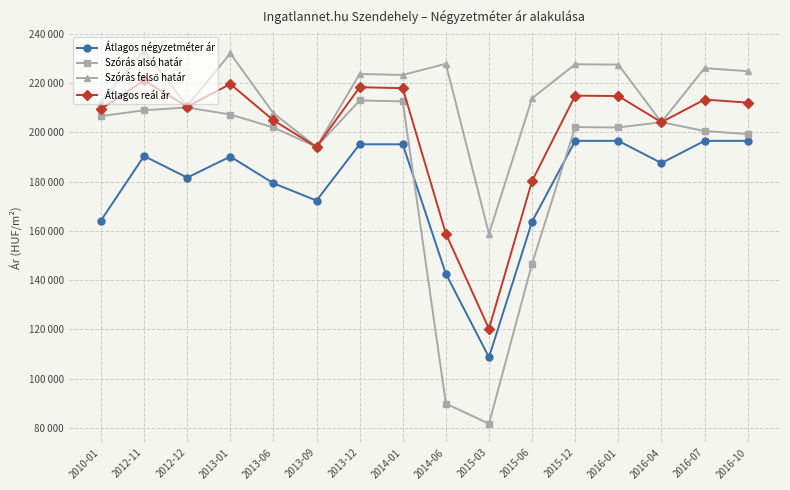

The value of Átlagos reál ár at 2013-06 is 204874. True or false?

True